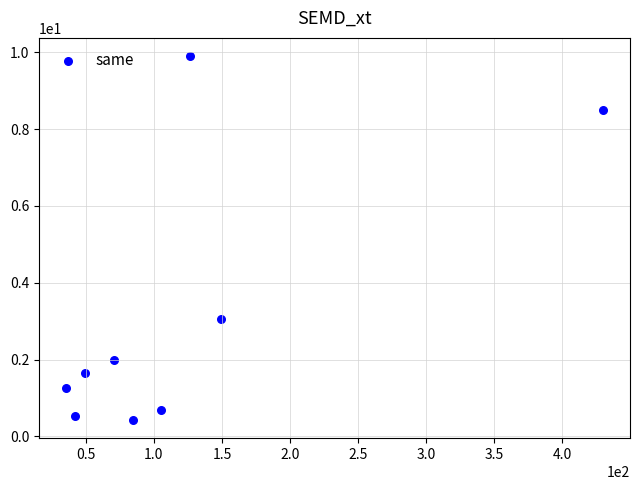

What is the average X value?

121.5